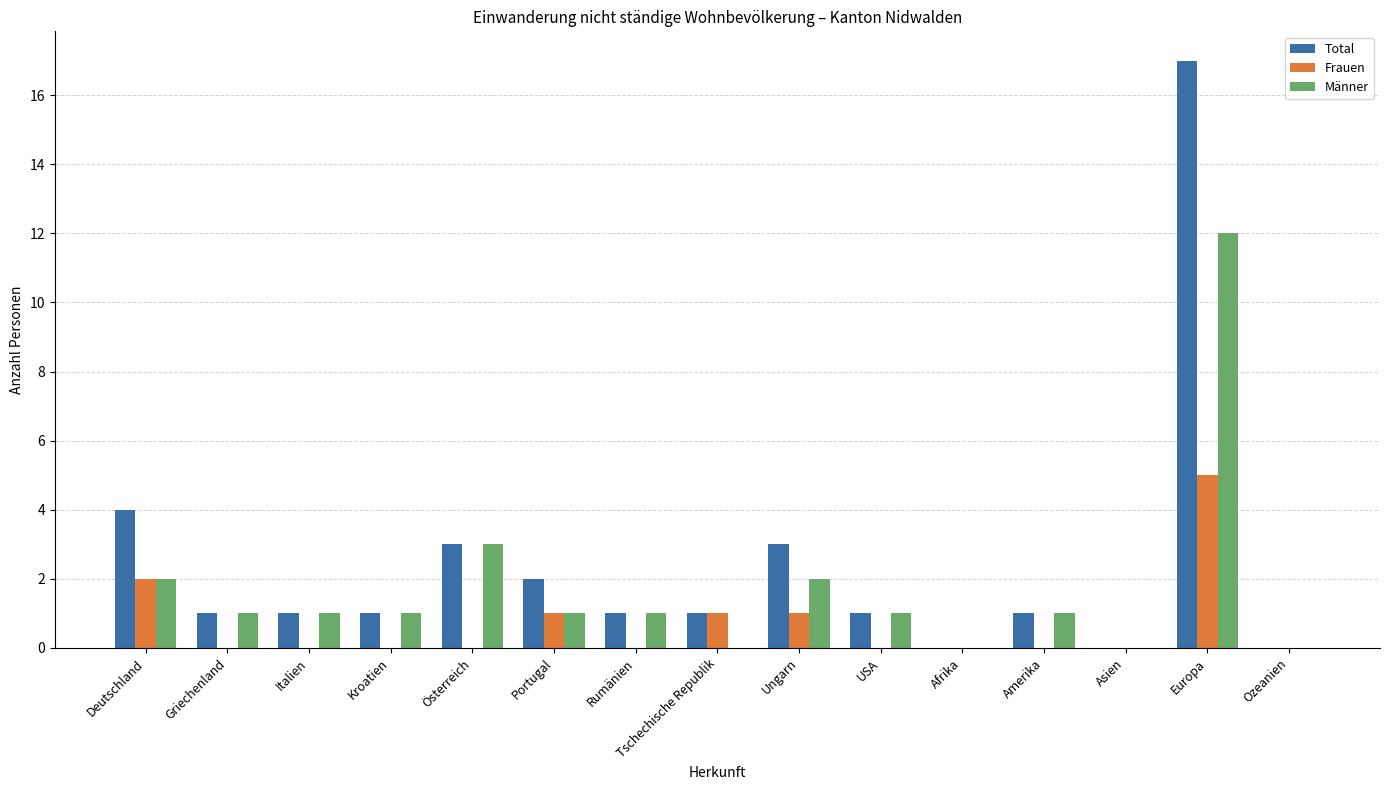

Is the value of Frauen at Deutschland greater than the value of Total at Griechenland?

Yes